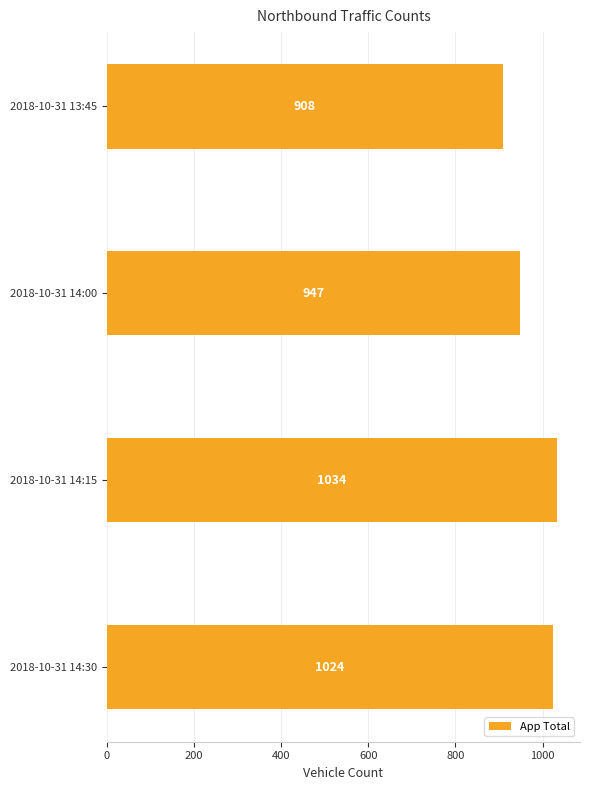

Approximately how many times larger is the value at 2018-10-31 14:00 compared to 2018-10-31 14:15?

0.9